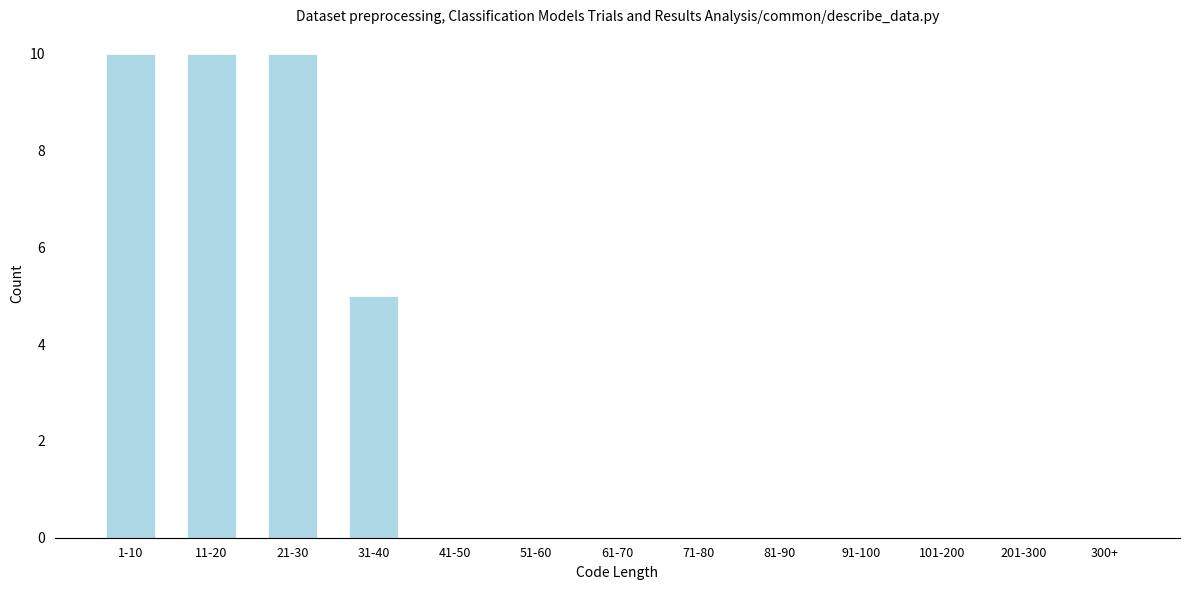

Reading left to right, what are all the values shown in this chart?

1-10=10	11-20=10	21-30=10	31-40=5	41-50=0	51-60=0	61-70=0	71-80=0	81-90=0	91-100=0	101-200=0	201-300=0	300+=0